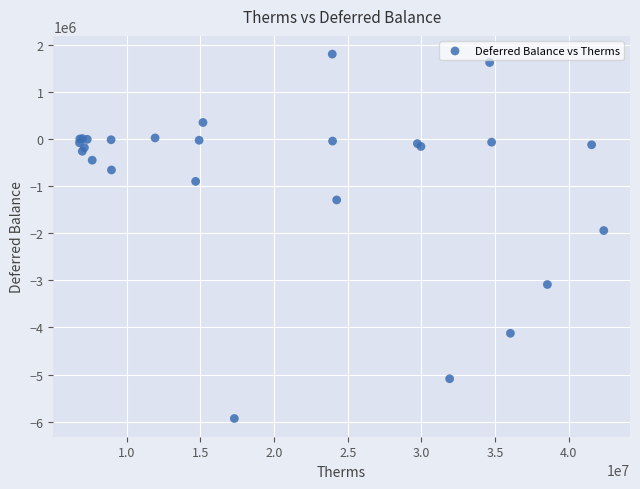

What Y value in the scatter plot is closest to -2067609?

-1945226.2